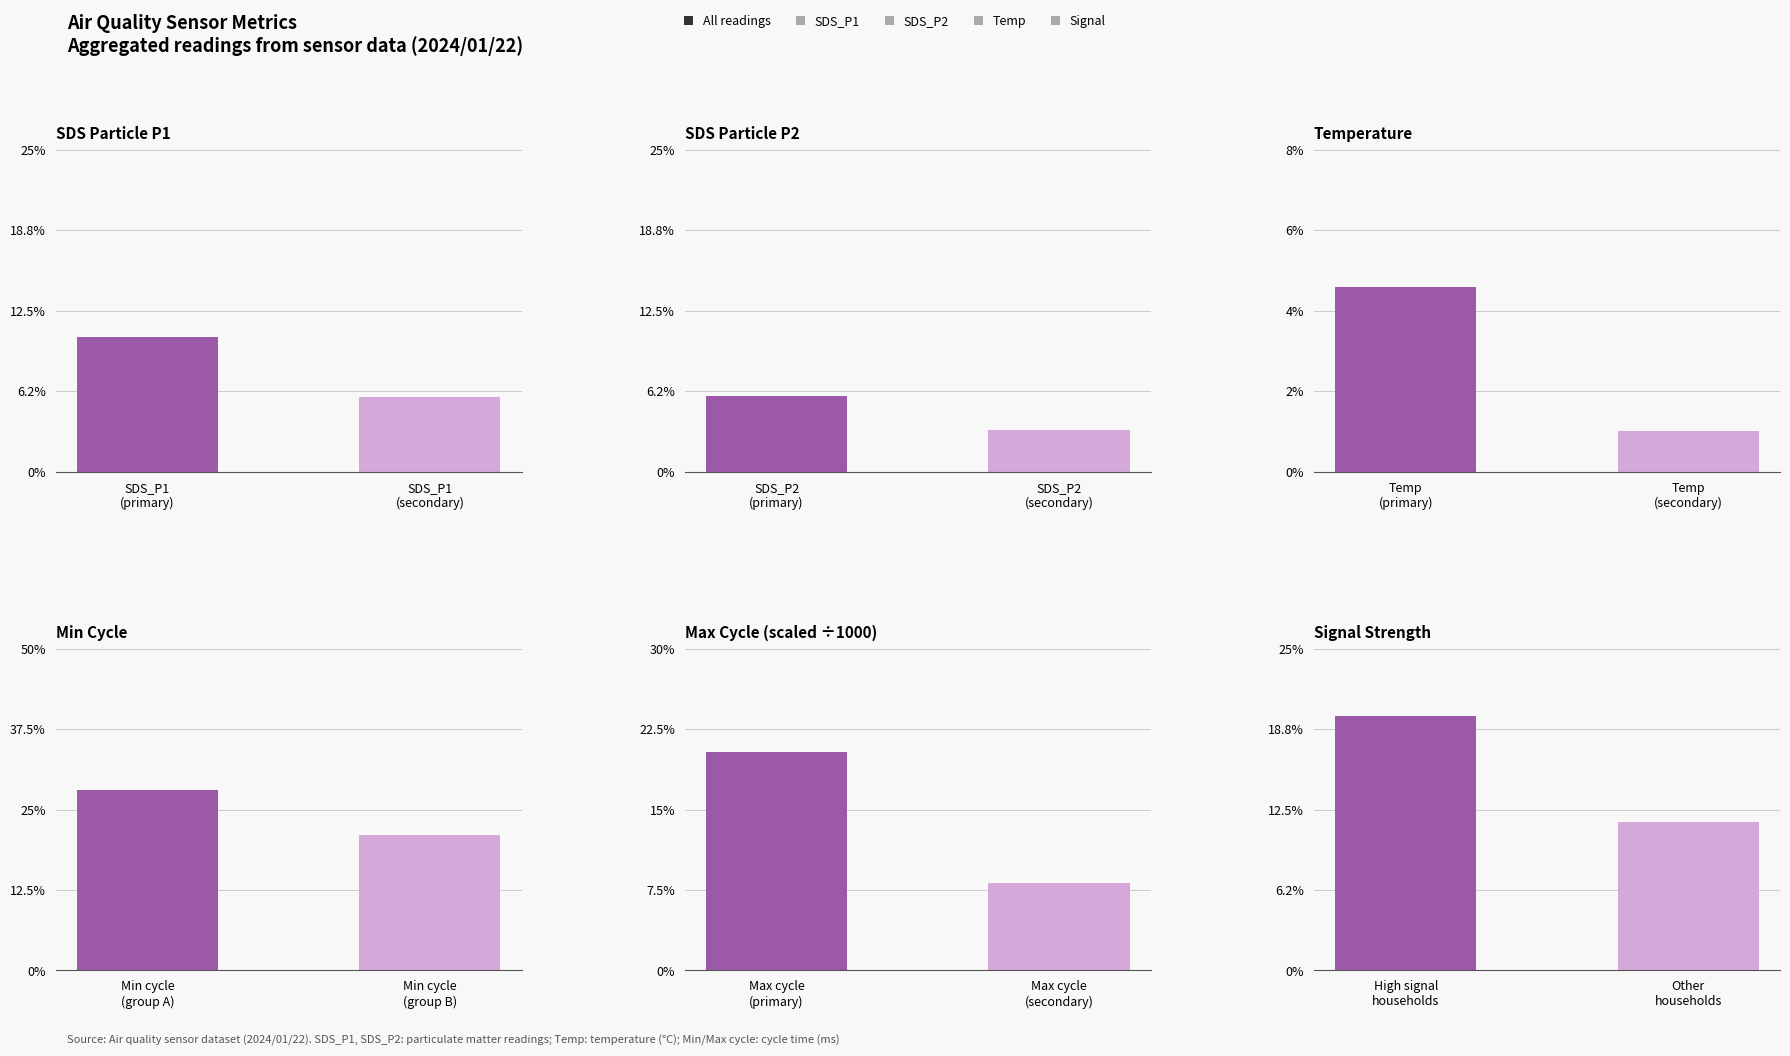

Between SDS_P1
(secondary) and SDS_P1
(primary), which is larger?

SDS_P1
(primary)